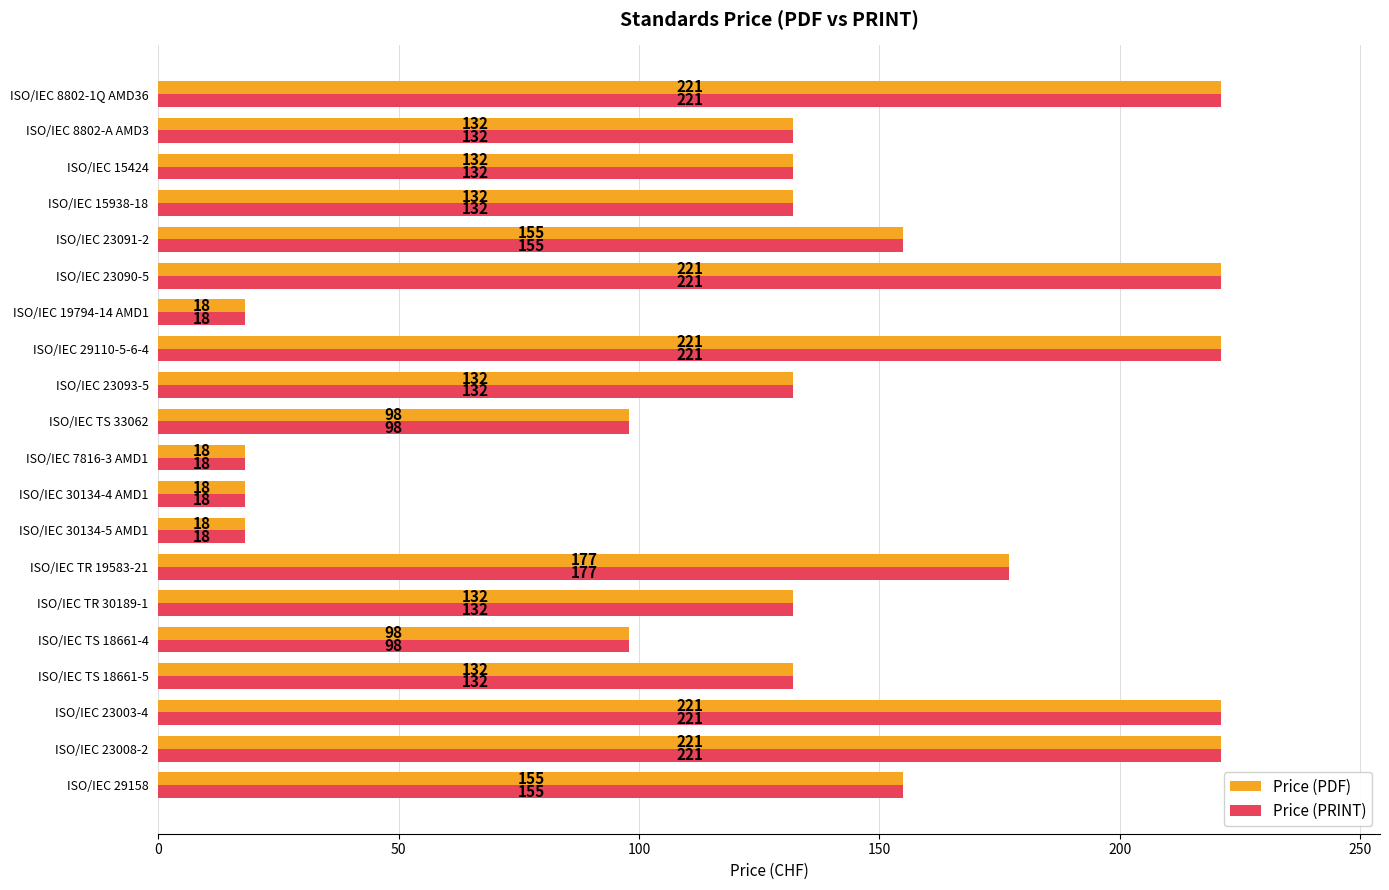

At how many categories does at least one series exceed 75?

16